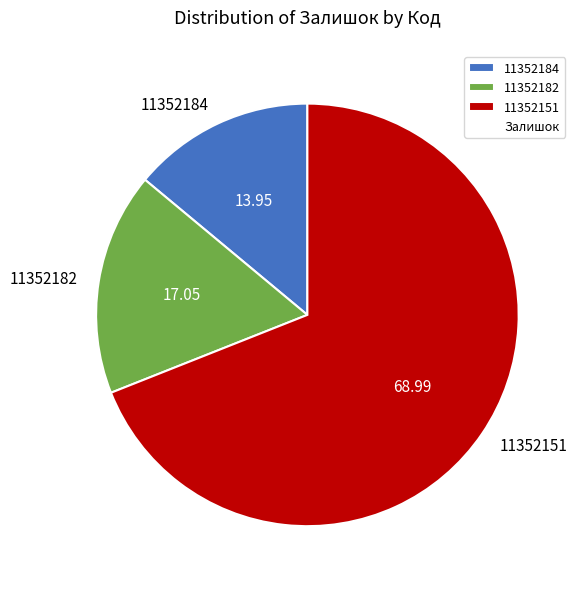

What is the largest slice in the pie chart?

11352151